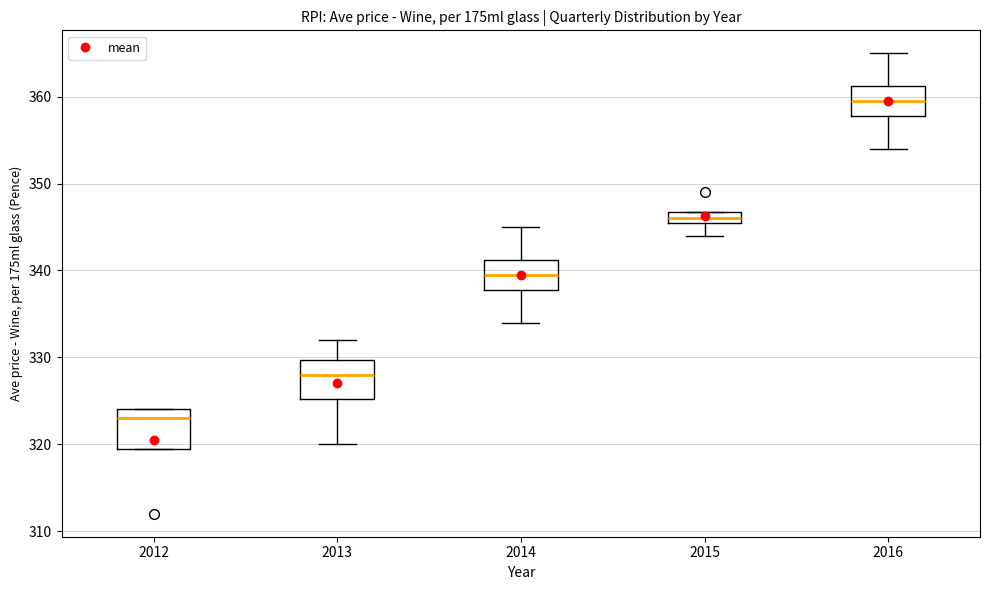

Where is the lower edge of the box at x = 2015 on the y-axis? The values are not printed on the chart, so give them approximately, as read against the axis.

346